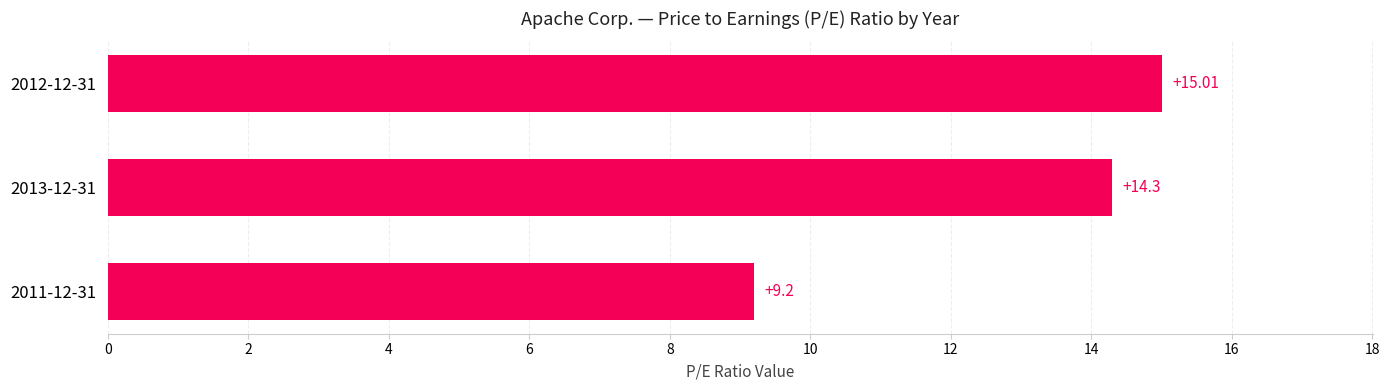

Rank the categories by value from lowest to highest.

2011-12-31, 2013-12-31, 2012-12-31